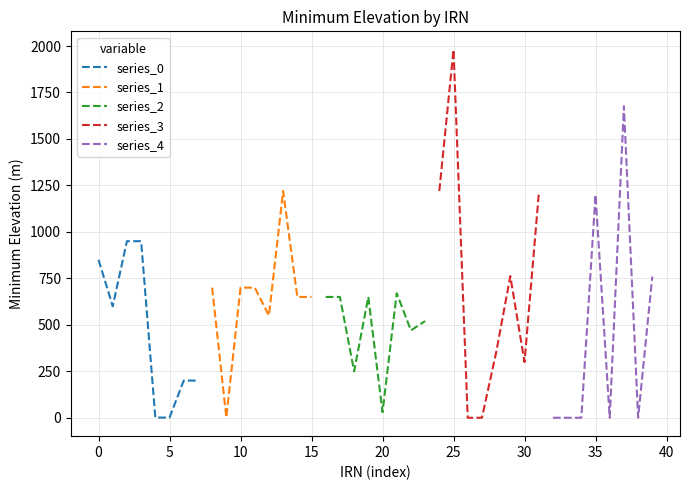

What is the lowest value of the series_2 series?

30